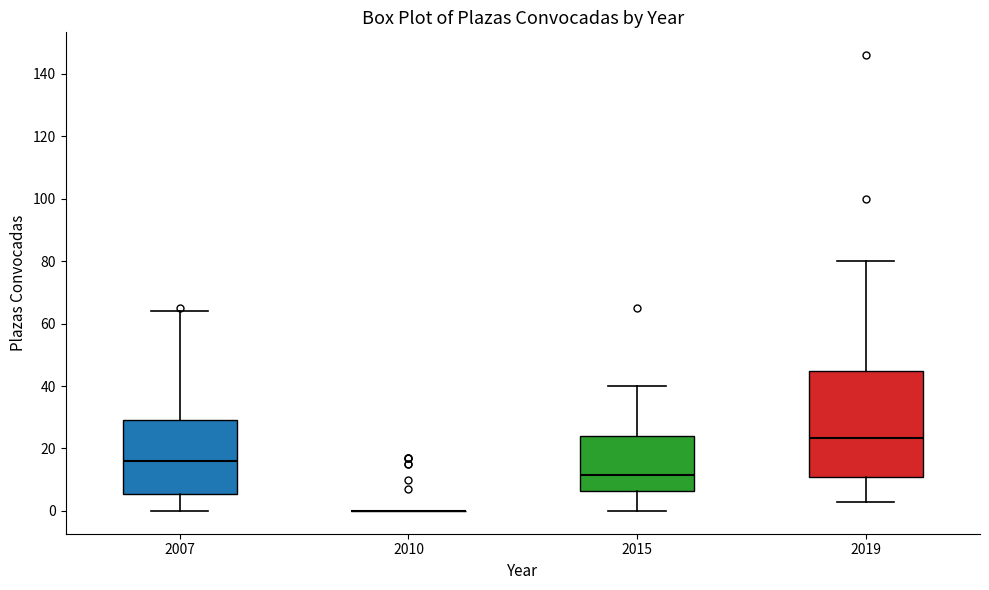

Reading left to right, transcribe this box plot: for each box, give where its median line is, the range the box spans, and where its two whiskers end, as read against the y-axis. The values are not printed on the chart, so give them approximately, as read against the axis.

2007: median 16, box 6 to 30, whiskers 0 to 64
2010: box collapsed to a line at 0, whiskers 0 to 0
2015: median 12, box 6 to 24, whiskers 0 to 40
2019: median 24, box 12 to 44, whiskers 4 to 80